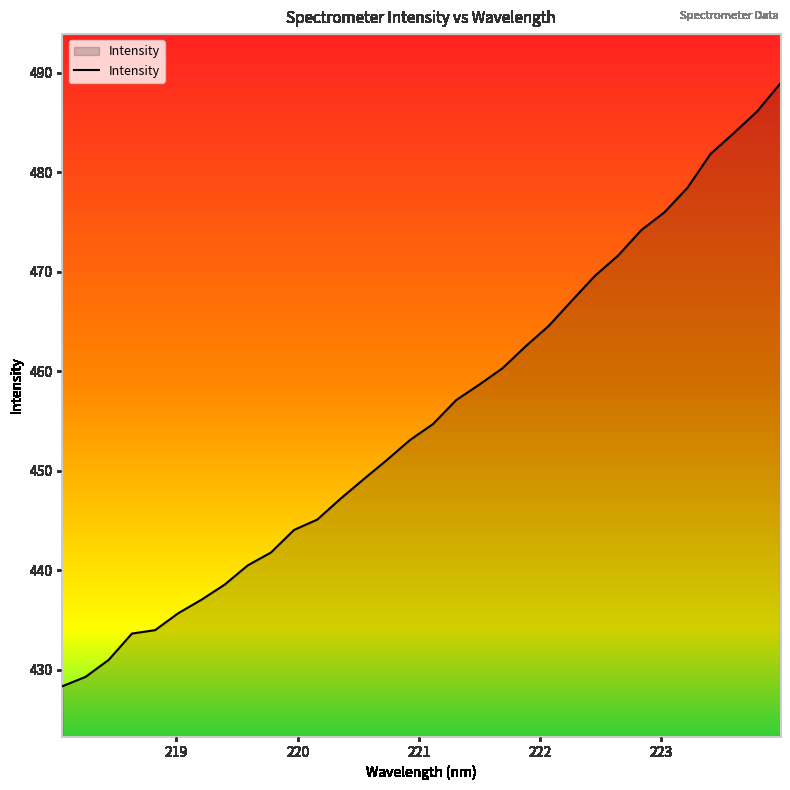

What is the greatest value displayed?

488.9